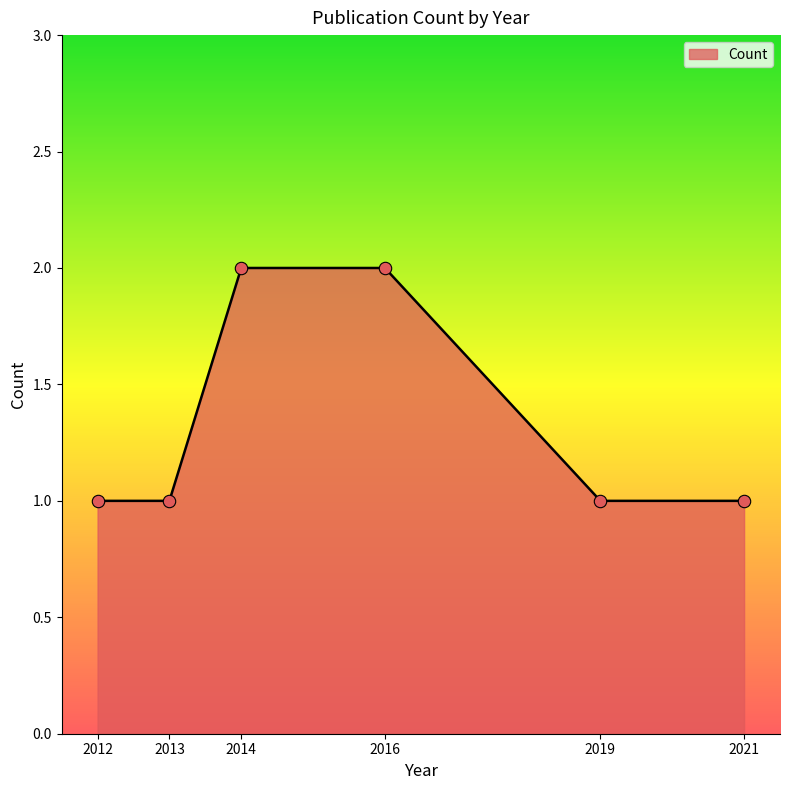

What is the ratio of the value at 2021 to the value at 2013?

1.0